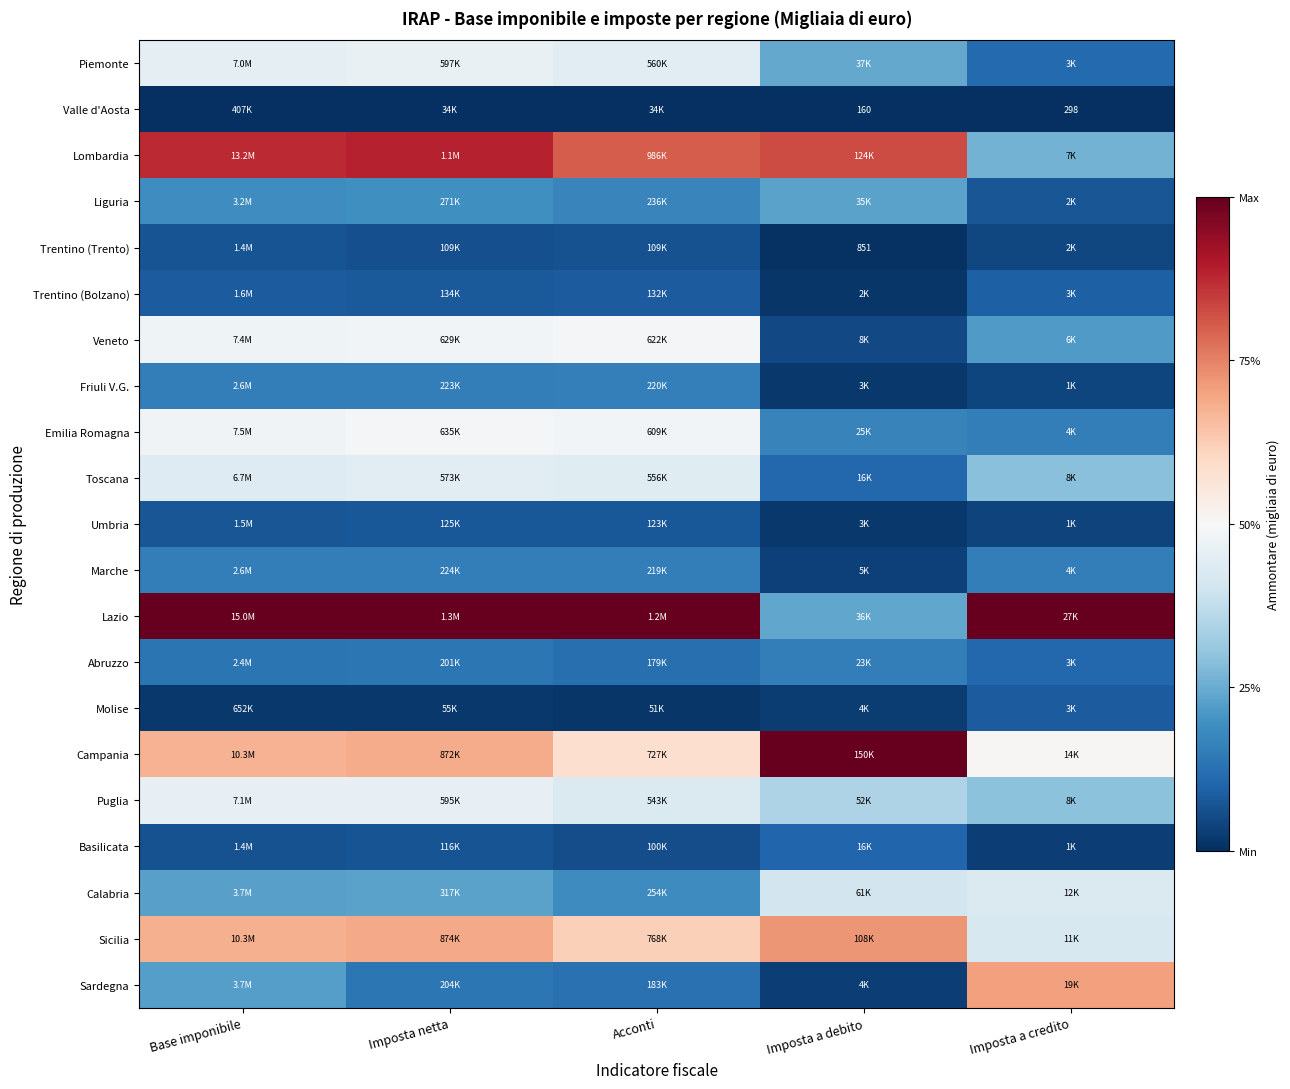

The value of Calabria at Acconti is 0.1. True or false?

False